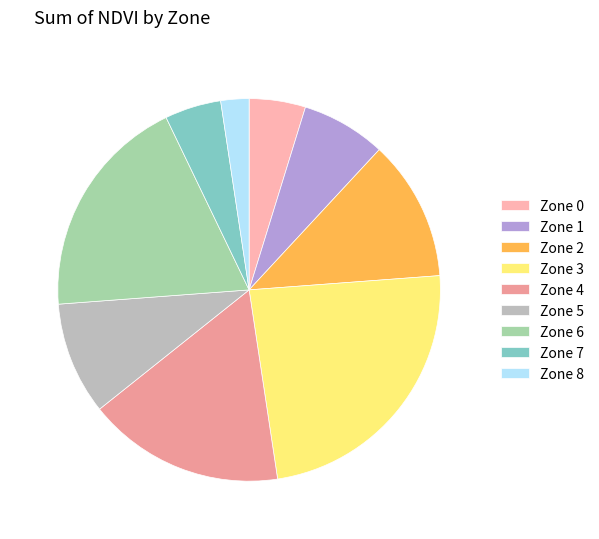

How much of the chart is everything except Zone 7?

95.2%